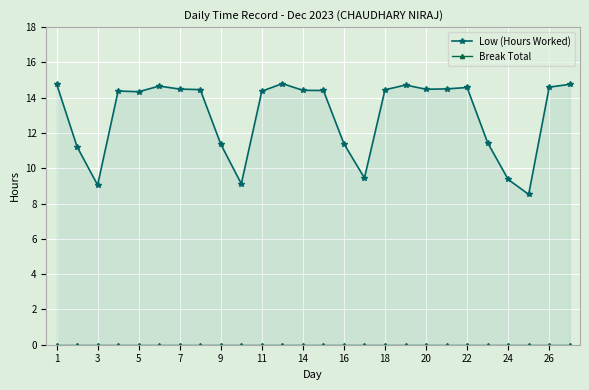

Is the value of Low (Hours Worked) at 13 greater than the value of Break Total at 1?

Yes